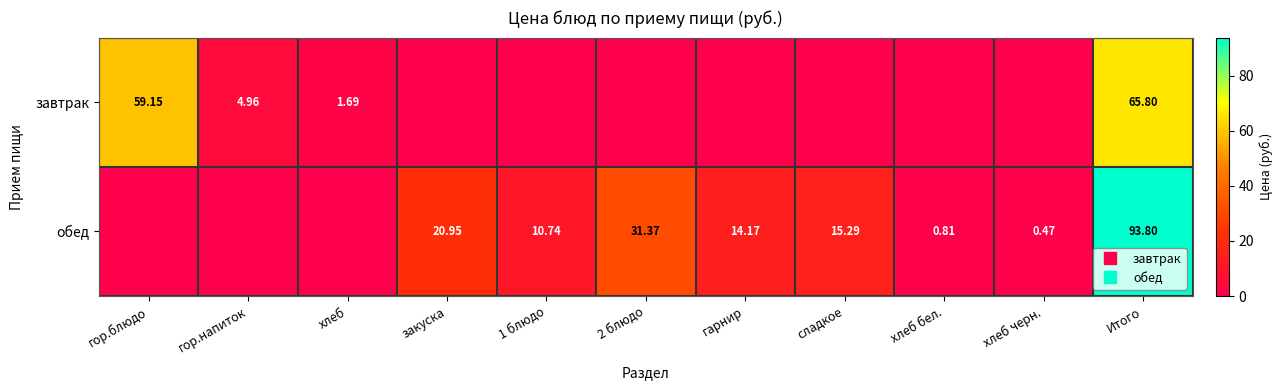

Which series has the widest spread of values?

обед